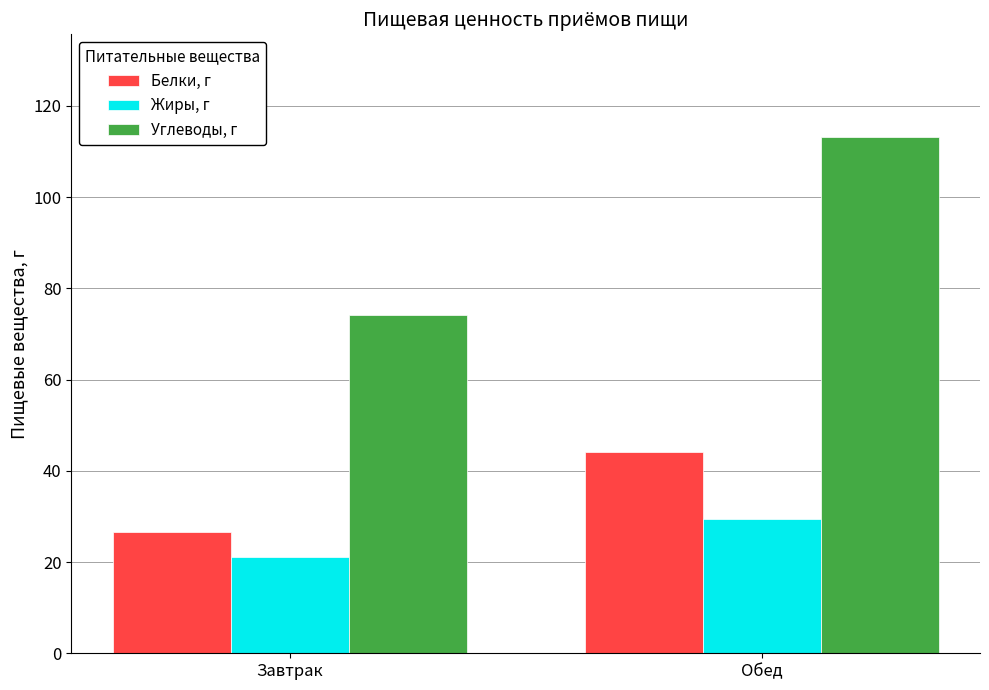

Reading left to right, what are all the values shown in this chart?

Белки, г: Завтрак=26.6	Обед=44.0
Жиры, г: Завтрак=21.1	Обед=29.6
Углеводы, г: Завтрак=74.2	Обед=113.1